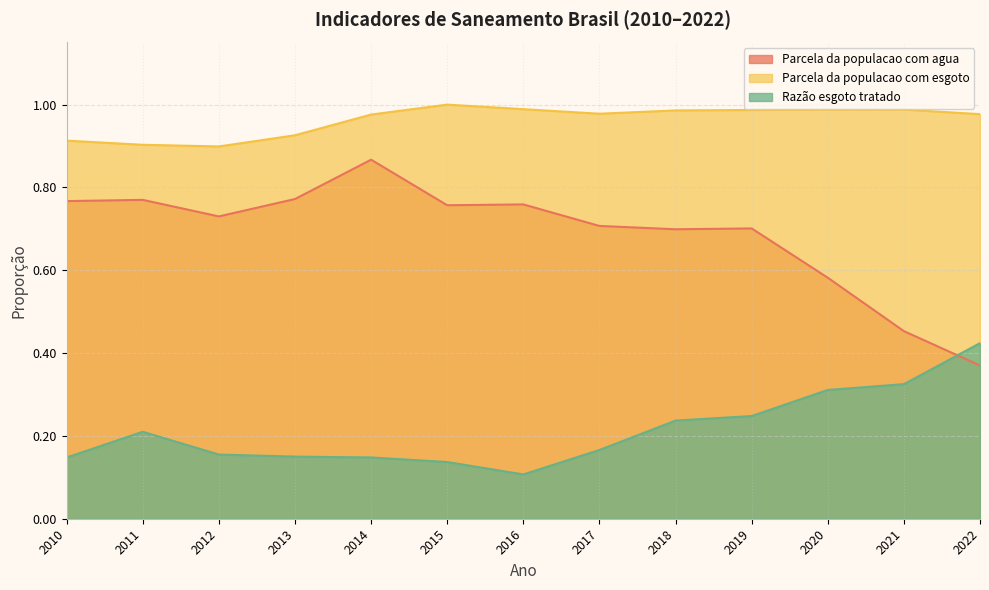

True or false: Razão esgoto tratado and Parcela da populacao com esgoto cross at least once.

False